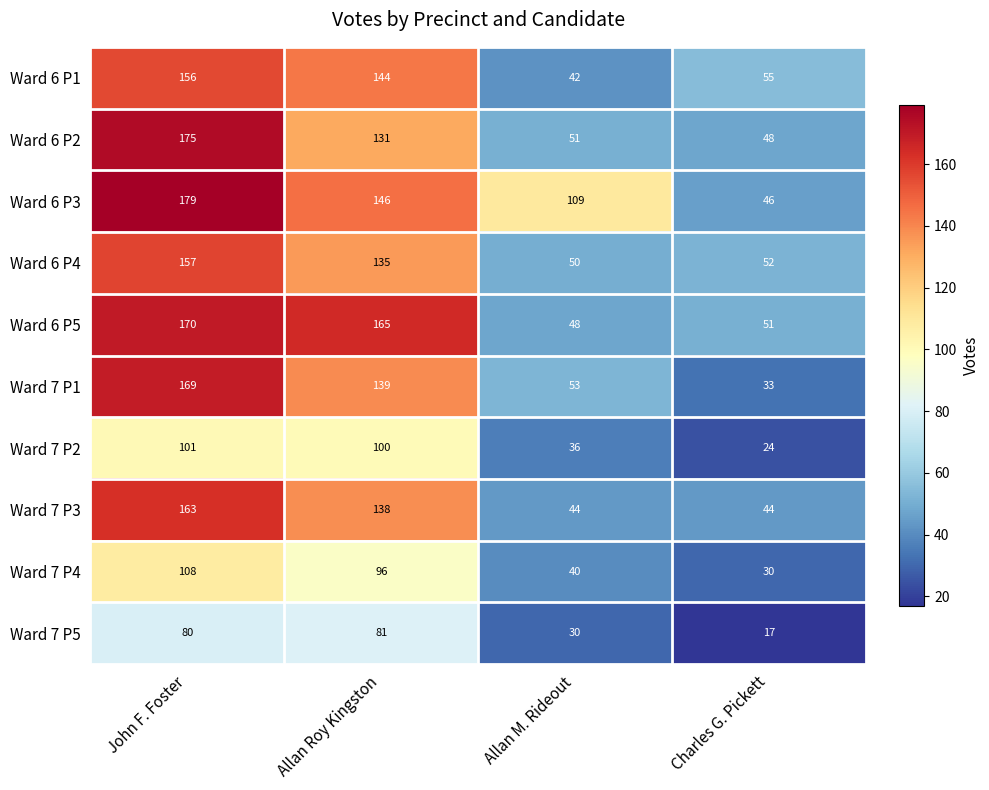

What is the average value of the Ward 6 P1 series?

99